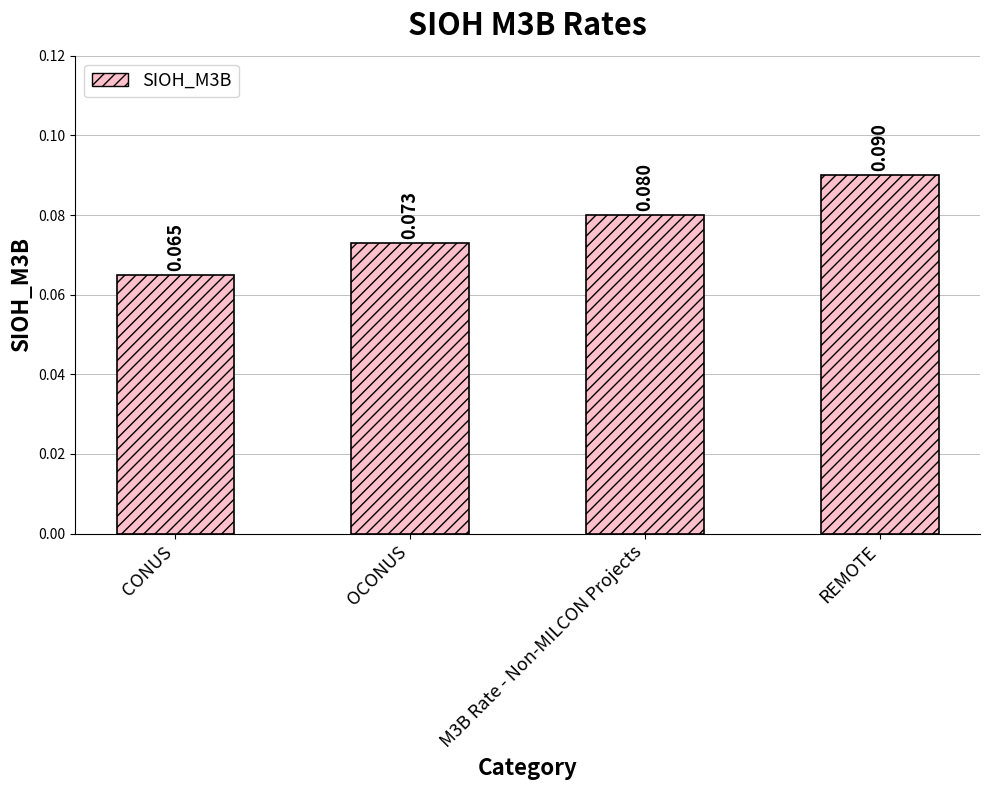

What is the label of the 1st bar from the right?

REMOTE